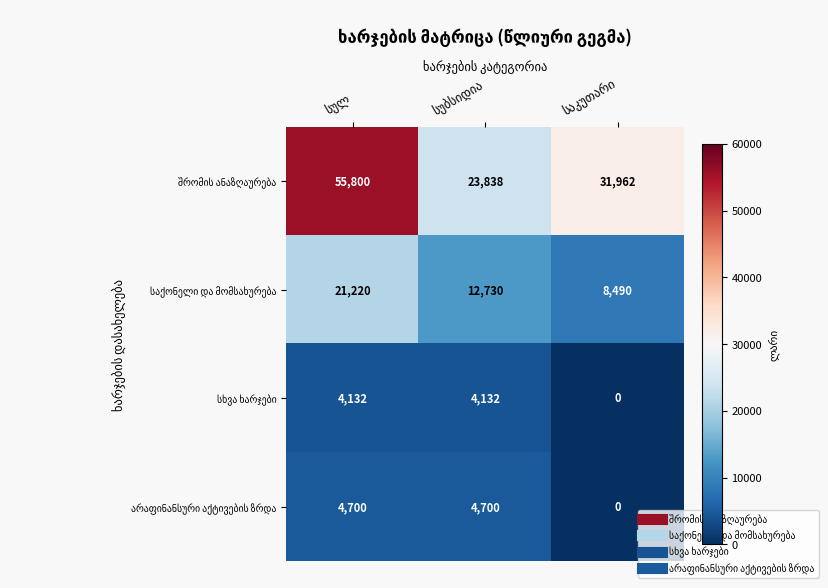

What is the greatest value displayed?

55800